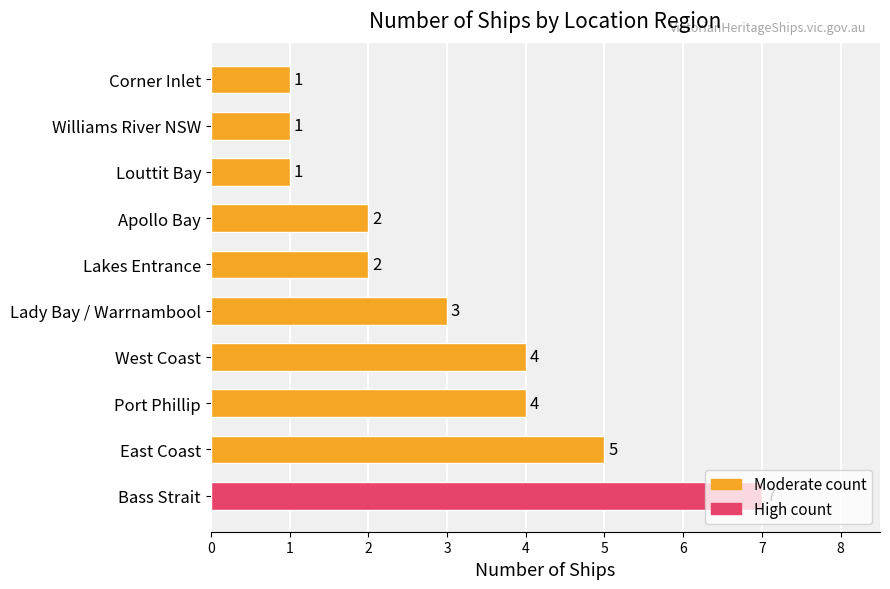

What is the ratio of the value at Apollo Bay to the value at Williams River NSW?

2.0